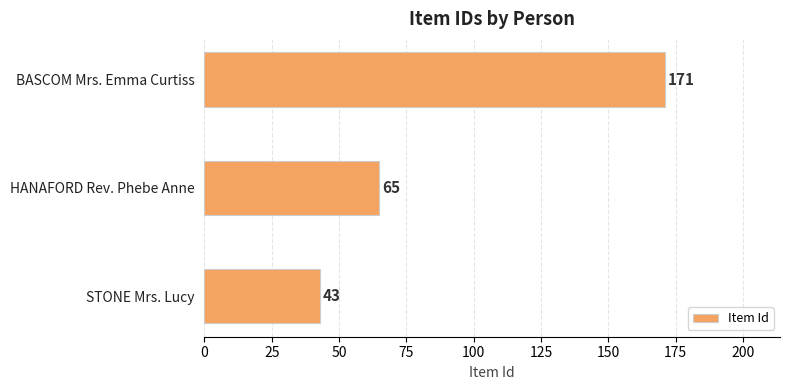

What is the average value?

93